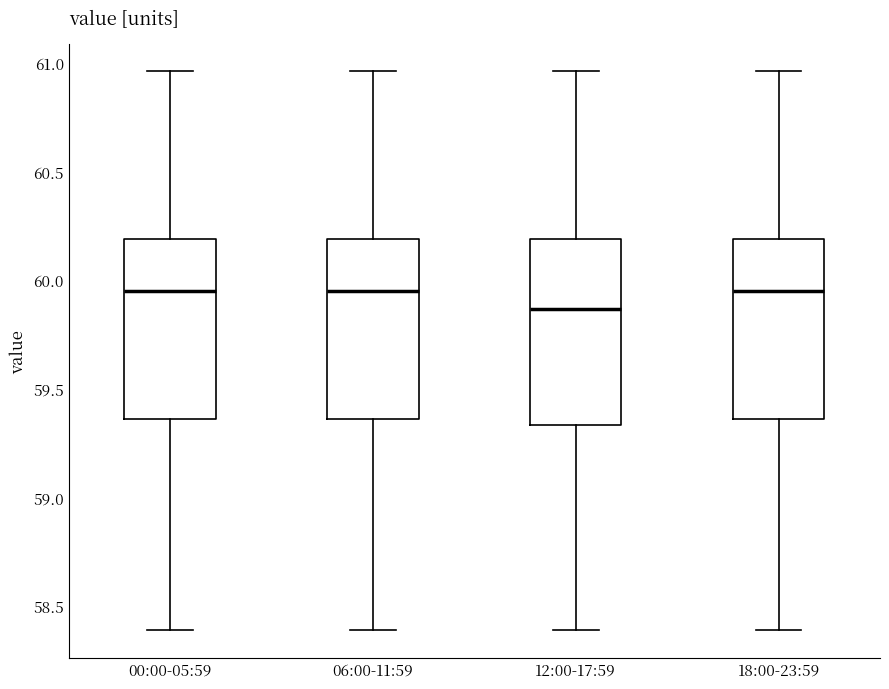

Reading left to right, transcribe this box plot: for each box, give where its median line is, the range the box spans, and where its two whiskers end, as read against the y-axis. The values are not printed on the chart, so give them approximately, as read against the axis.

00:00-05:59: median 59.95, box 59.35 to 60.20, whiskers 58.40 to 60.95
06:00-11:59: median 59.95, box 59.35 to 60.20, whiskers 58.40 to 60.95
12:00-17:59: median 59.85, box 59.35 to 60.20, whiskers 58.40 to 60.95
18:00-23:59: median 59.95, box 59.35 to 60.20, whiskers 58.40 to 60.95